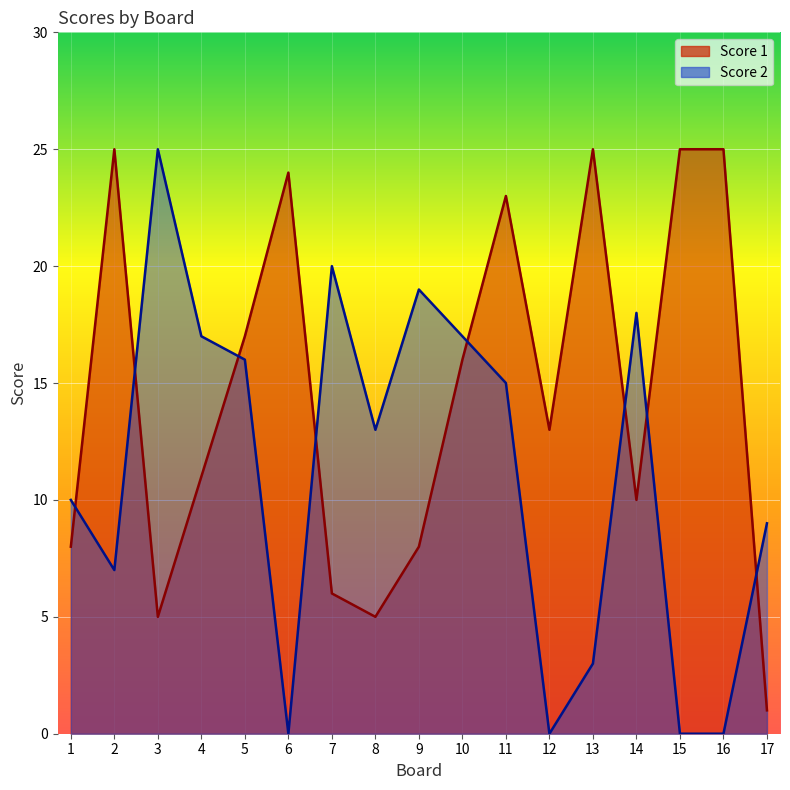

Rank the series by their maximum value, from highest to lowest.

Score 1, Score 2